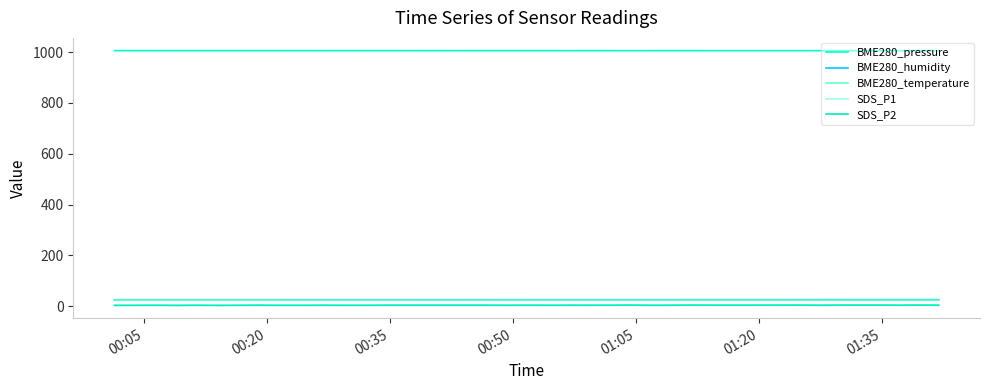

What is the maximum value for BME280_humidity?

26.0